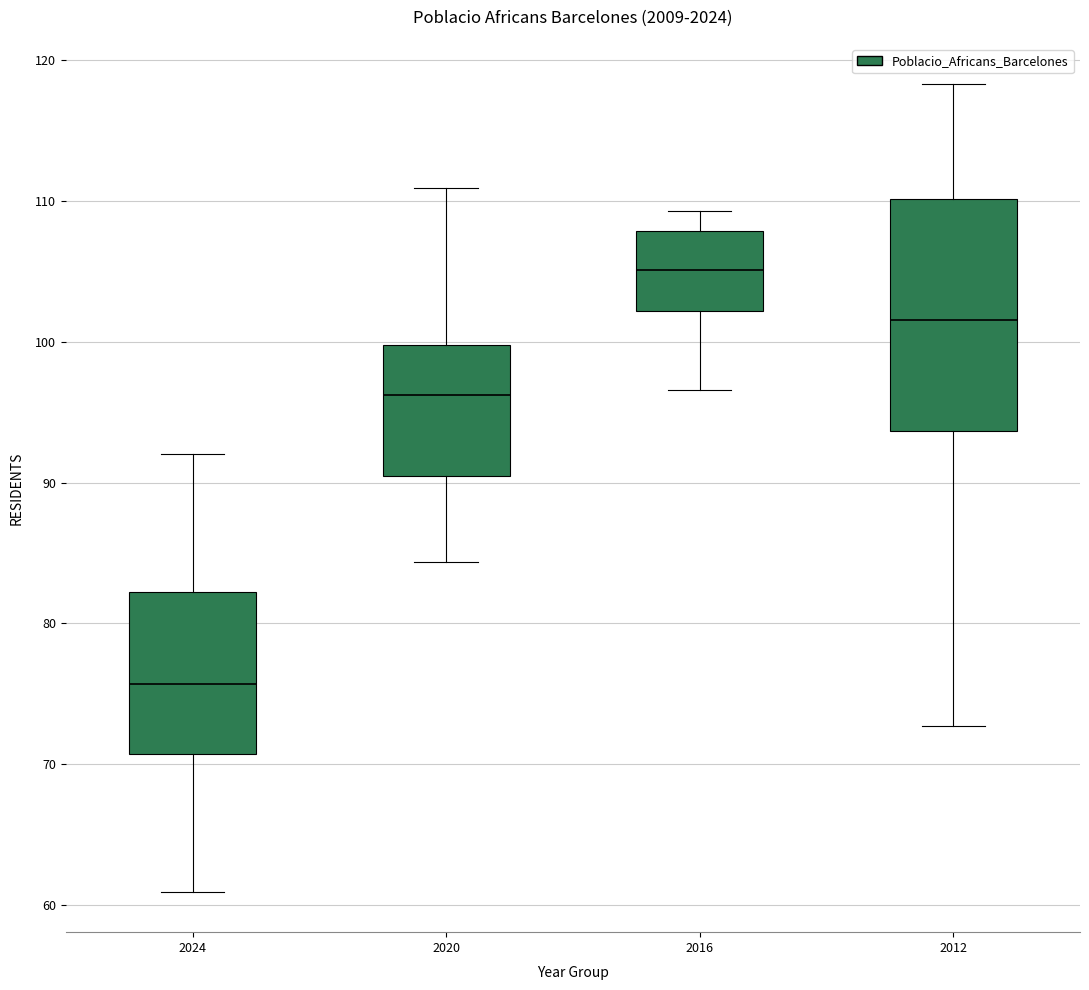

Which box is the tallest, from its lower edge to its upper edge?

2012